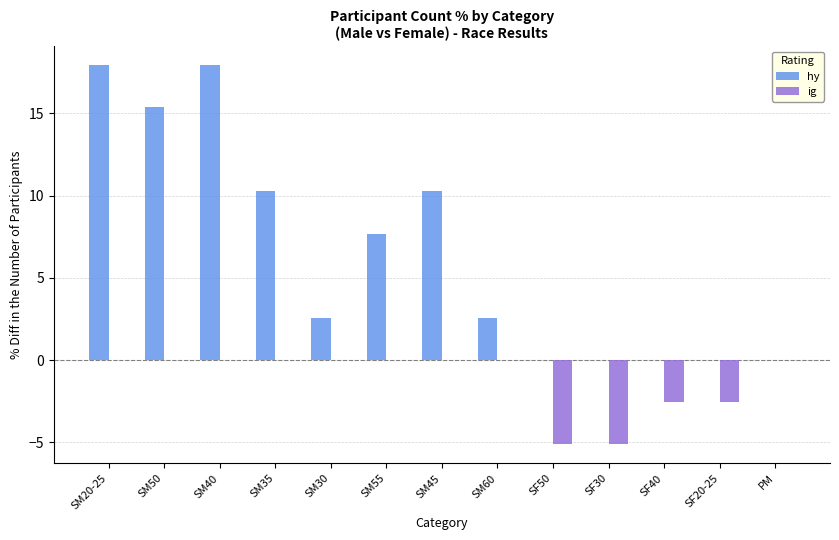

What is the sum of all ig values?

-15.4